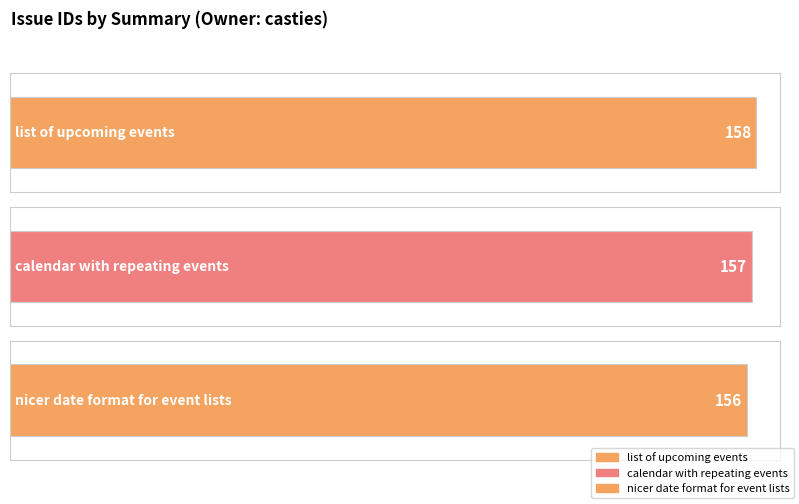

What is the value of the 2nd bar from the left?

157